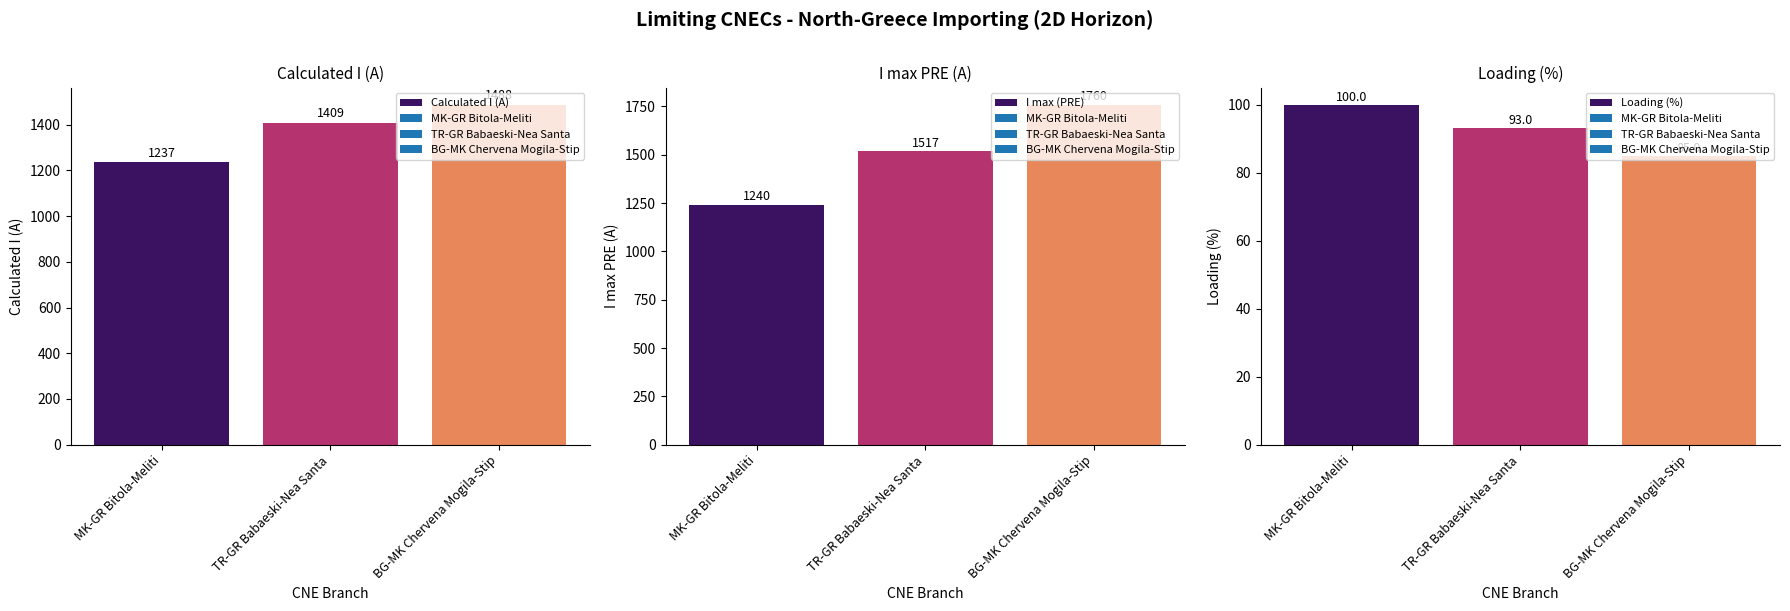

Count the number of categories in the chart.

3